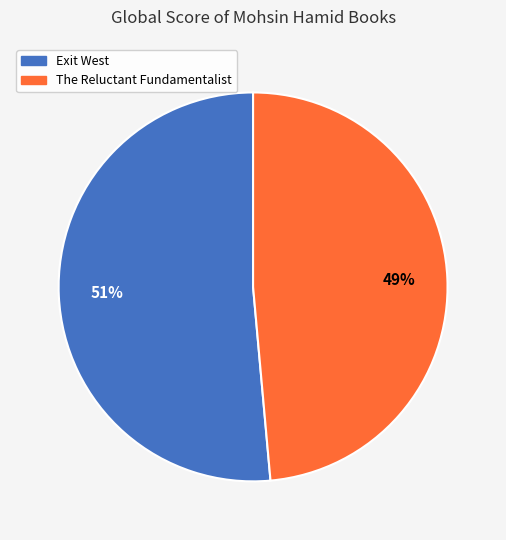

Combined, do The Reluctant Fundamentalist and Exit West account for over 50%?

Yes